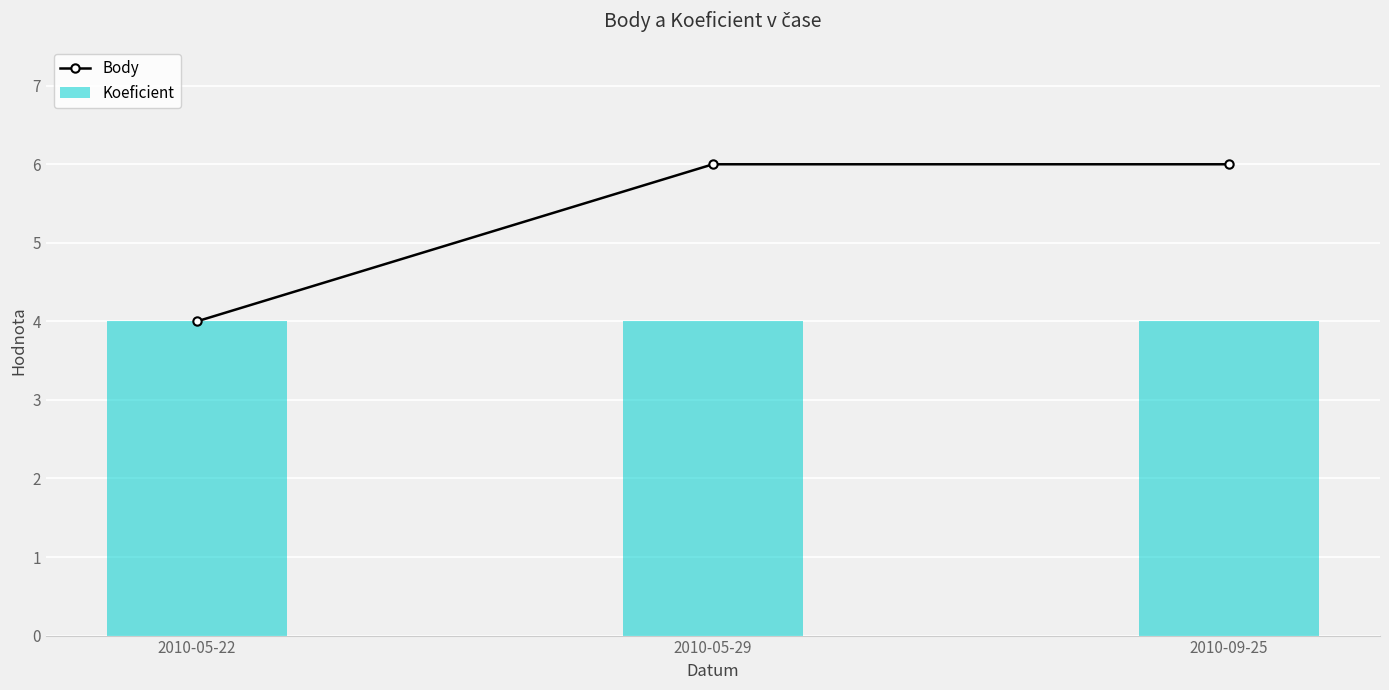

What is the average value of the Koeficient series?

4